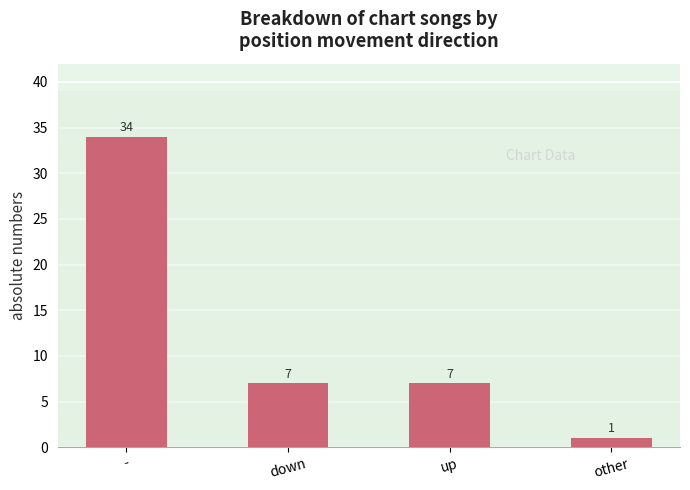

The value at - is 13. True or false?

False